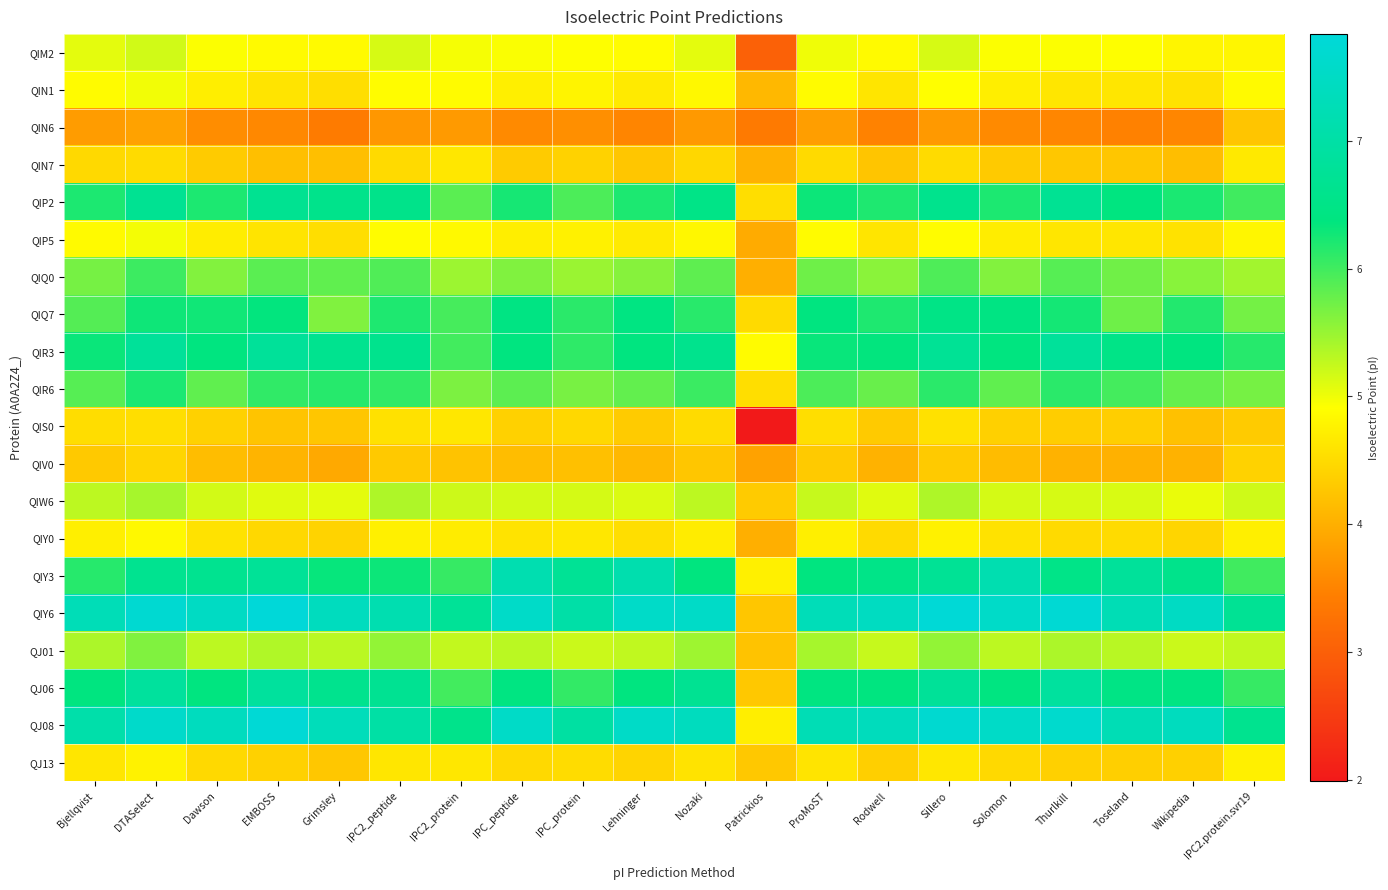

What is the total value across all series at Sillero?

113.2